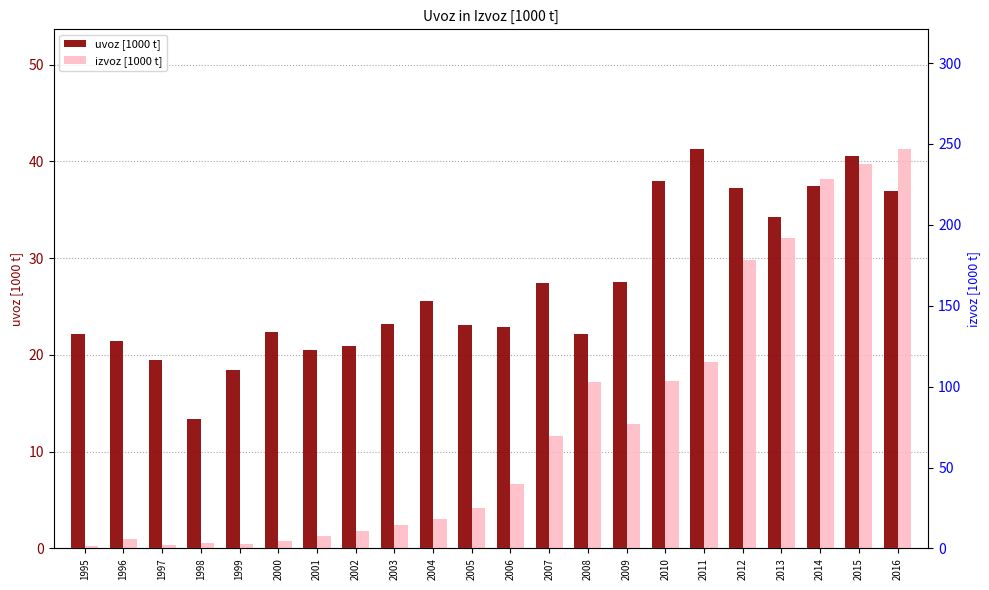

Is the value of izvoz [1000 t] at 2003 greater than the value of uvoz [1000 t] at 2002?

No